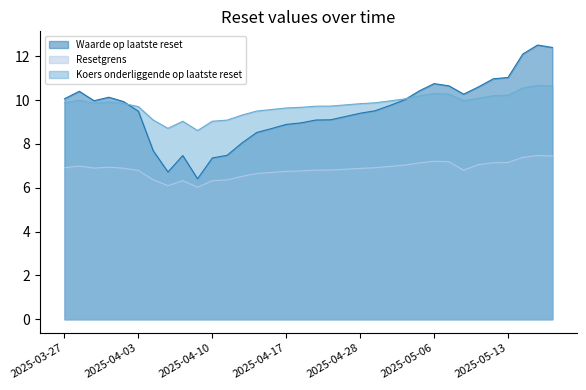

How many data points in Waarde op laatste reset are above 9?

23